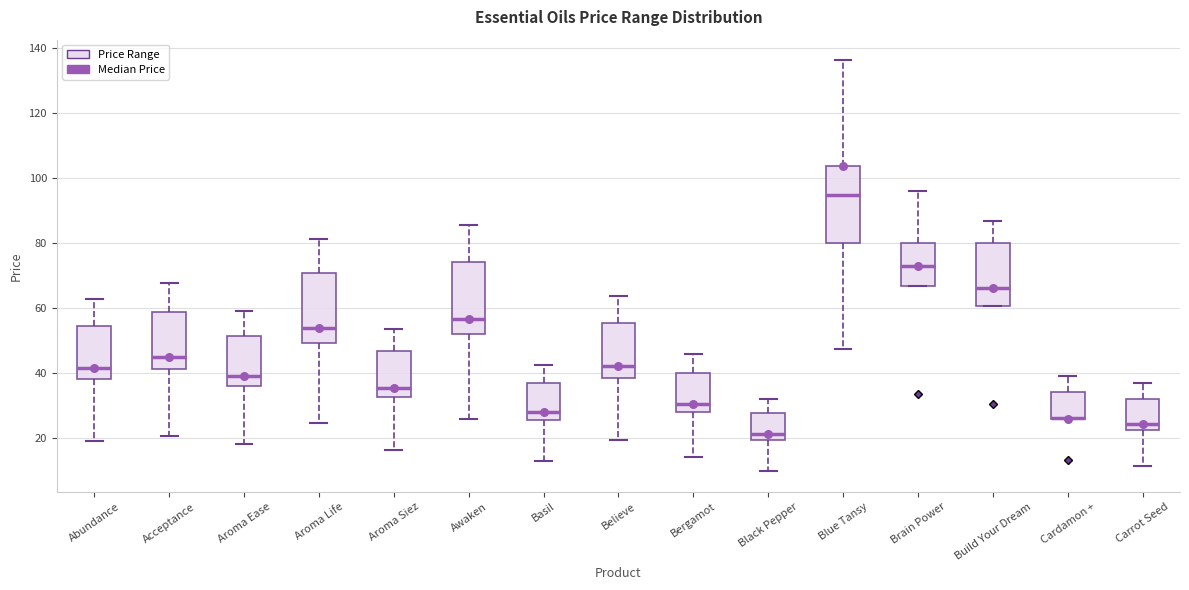

Reading left to right, transcribe this box plot: for each box, give where its median line is, the range the box spans, and where its two whiskers end, as read against the y-axis. The values are not printed on the chart, so give them approximately, as read against the axis.

Abundance: median 42, box 38 to 54, whiskers 20 to 62
Acceptance: median 44, box 42 to 58, whiskers 20 to 68
Aroma Ease: median 40, box 36 to 52, whiskers 18 to 60
Aroma Life: median 54, box 50 to 70, whiskers 24 to 82
Aroma Siez: median 36, box 32 to 46, whiskers 16 to 54
Awaken: median 56, box 52 to 74, whiskers 26 to 86
Basil: median 28, box 26 to 36, whiskers 12 to 42
Believe: median 42, box 38 to 56, whiskers 20 to 64
Bergamot: median 30, box 28 to 40, whiskers 14 to 46
Black Pepper: median 22, box 20 to 28, whiskers 10 to 32
Blue Tansy: median 94, box 80 to 104, whiskers 48 to 136
Brain Power: median 72, box 66 to 80, whiskers 66 to 96
Build Your Dream: median 66, box 60 to 80, whiskers 60 to 86
Cardamon +: median 26 (drawn on the box's lower edge), box 26 to 34, whiskers 26 to 40
Carrot Seed: median 24, box 22 to 32, whiskers 12 to 36